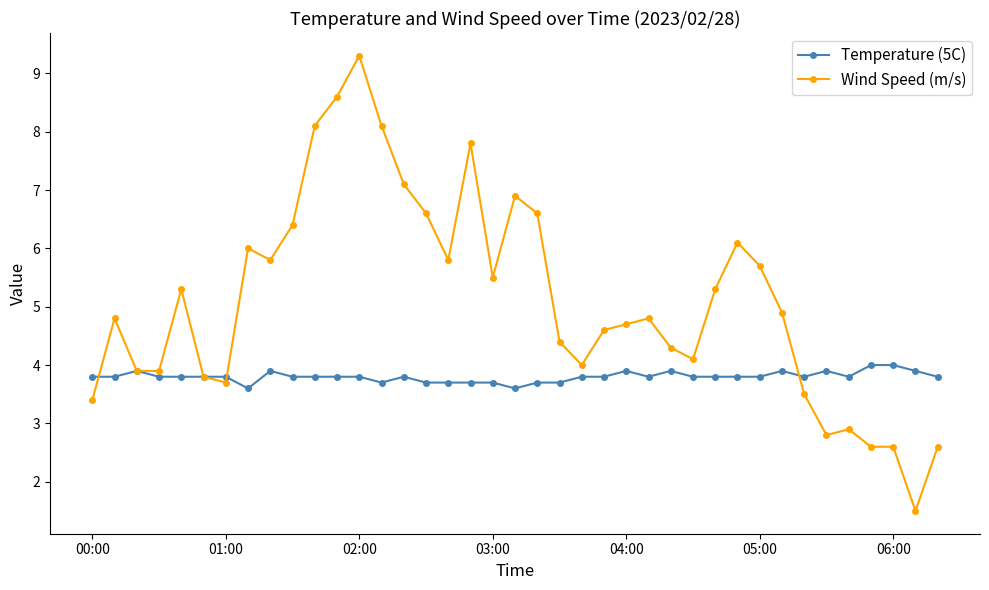

What is the highest value of the Wind Speed (m/s) series?

9.3